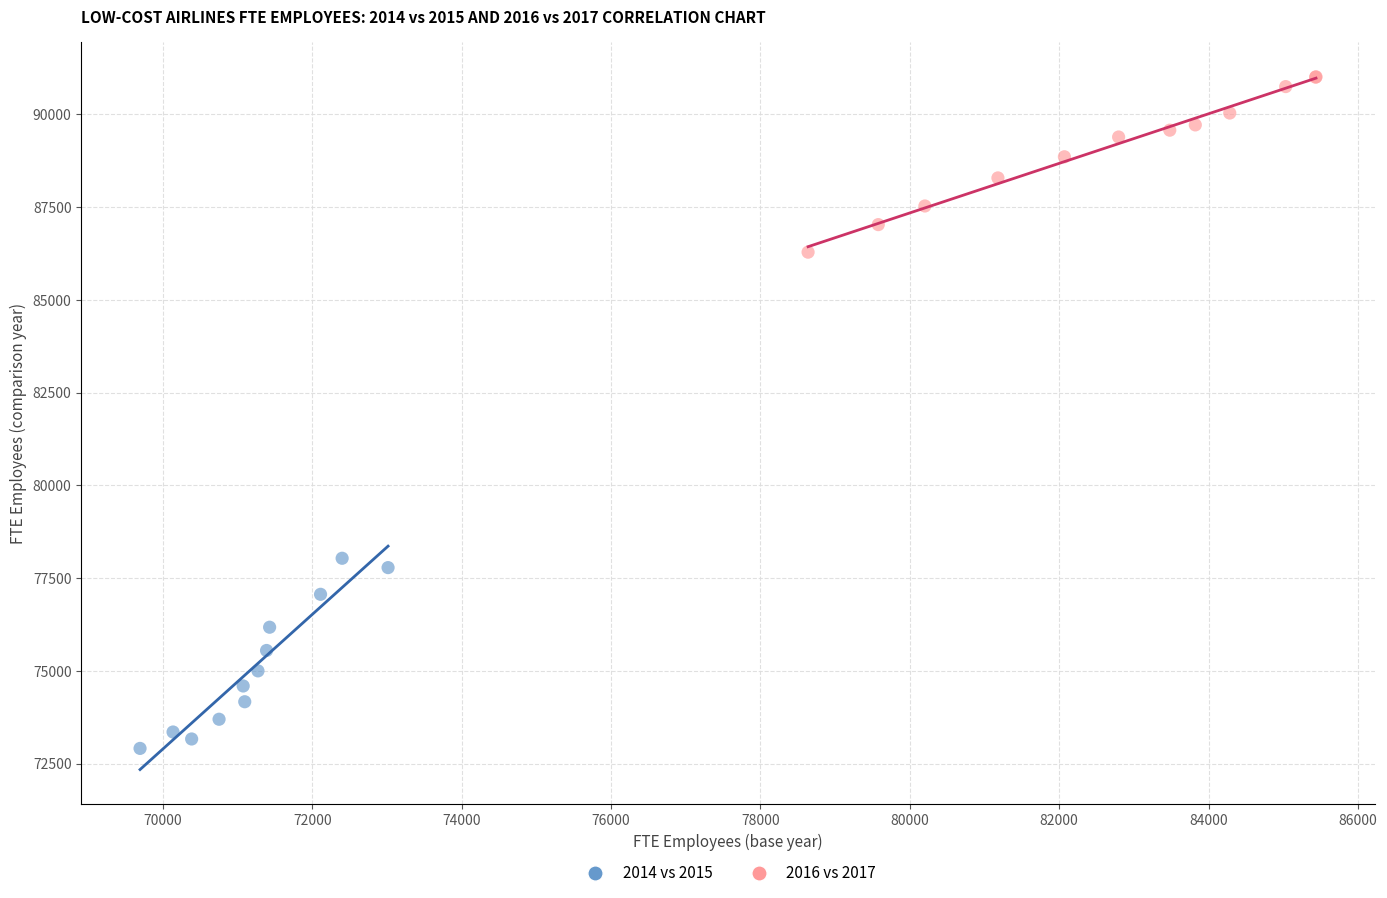

What are all the series names shown in the legend?

2014 vs 2015, 2016 vs 2017